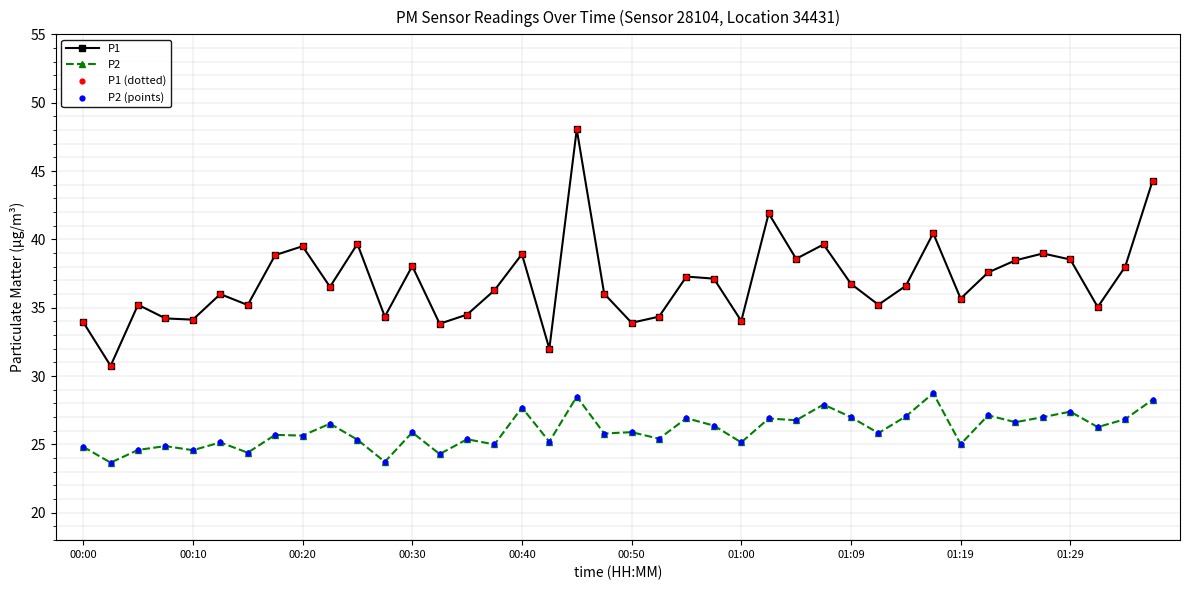

Which series has the largest total across all categories?

P1